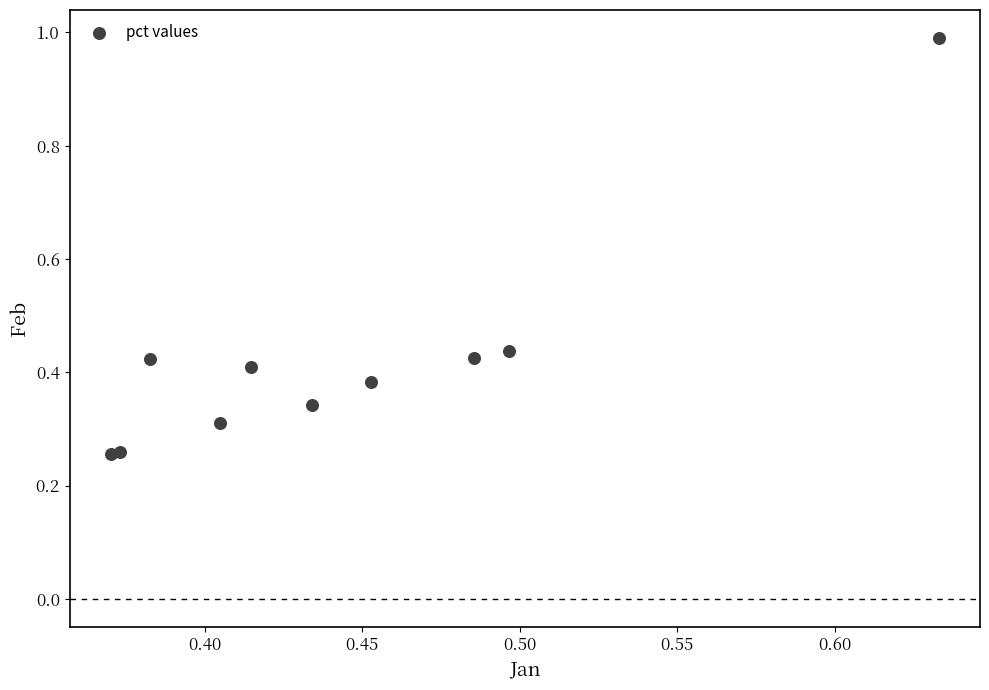

What is the range of Y values (max minus min)?

0.7